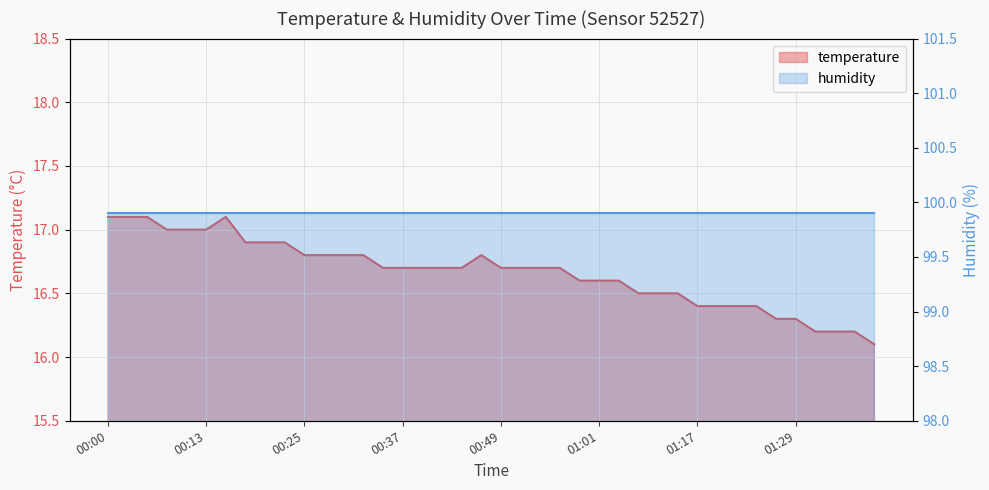

Where is the first local maximum?

00:15